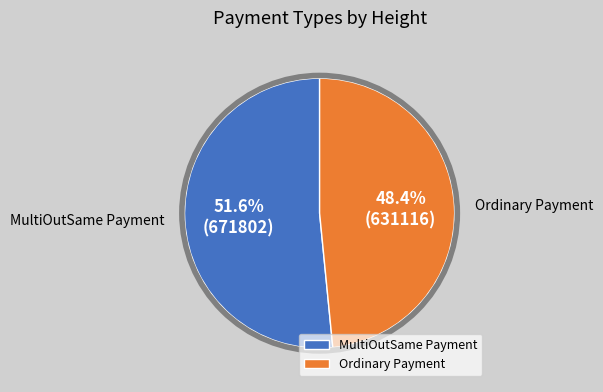

Which has a higher value, MultiOutSame Payment or Ordinary Payment?

MultiOutSame Payment